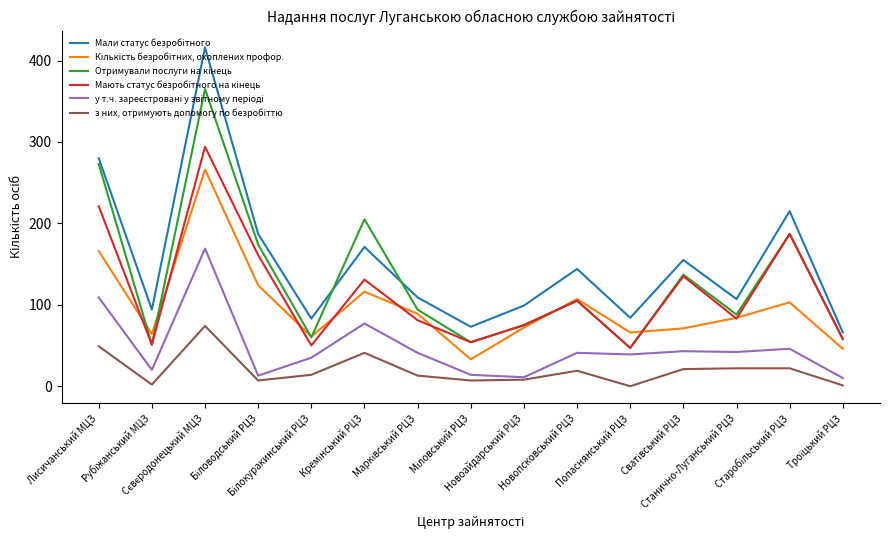

What is the greatest value displayed?

416